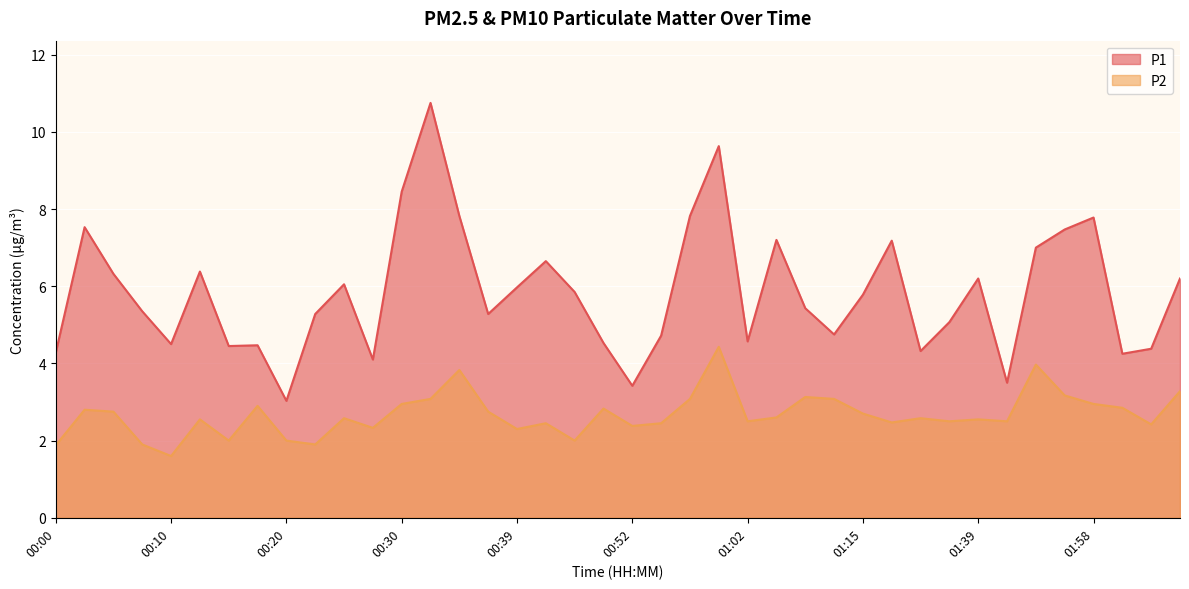

Does the chart display data point markers on the line(s)?

No